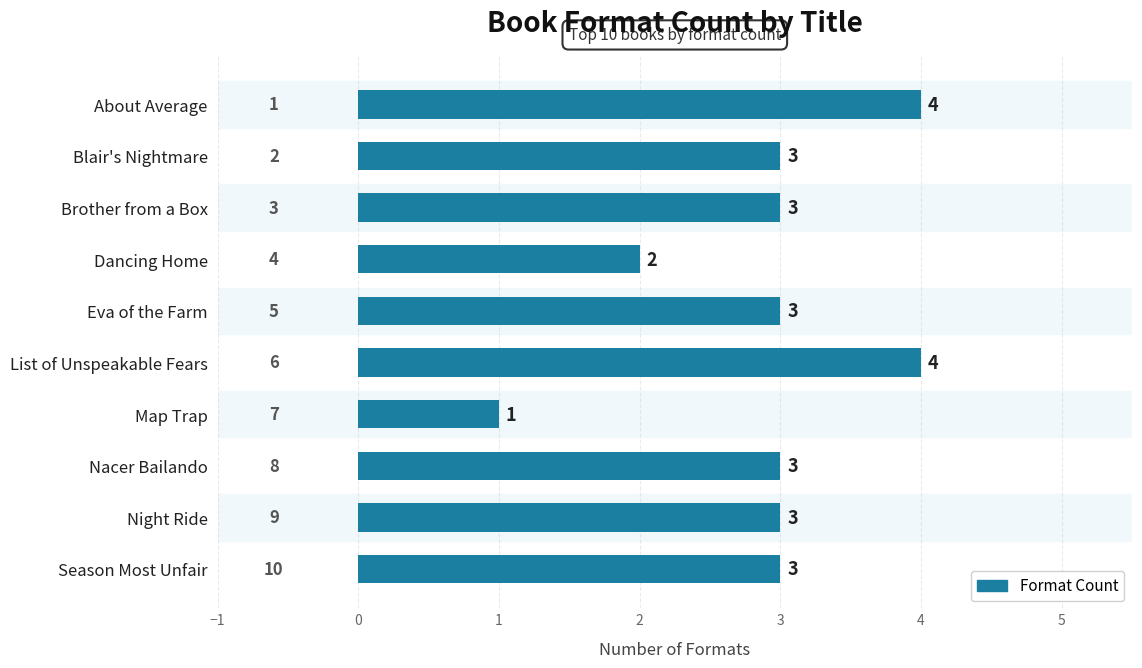

How many values are below 3?

2